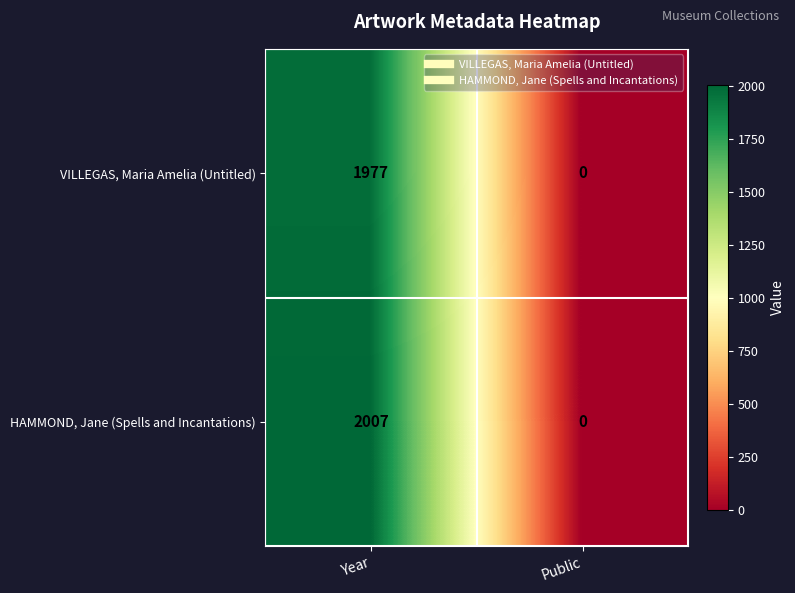

Reading left to right, list all the values displayed in this chart.

VILLEGAS, Maria Amelia (Untitled): 1977	0
HAMMOND, Jane (Spells and Incantations): 2007	0